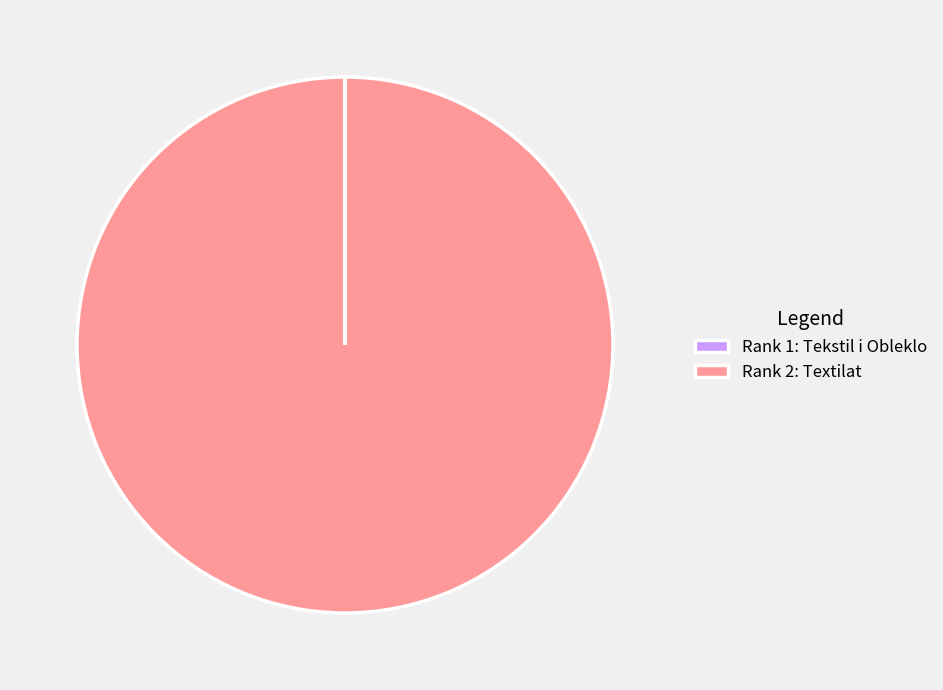

What is the largest slice in the pie chart?

Rank 2: Textilat